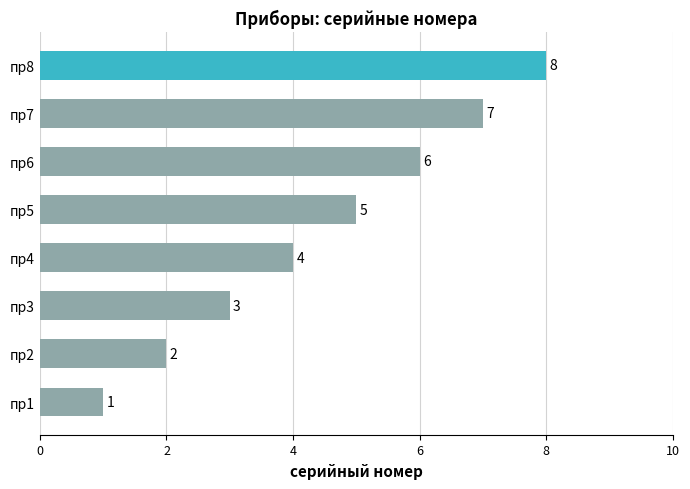

How many values are below 5?

4